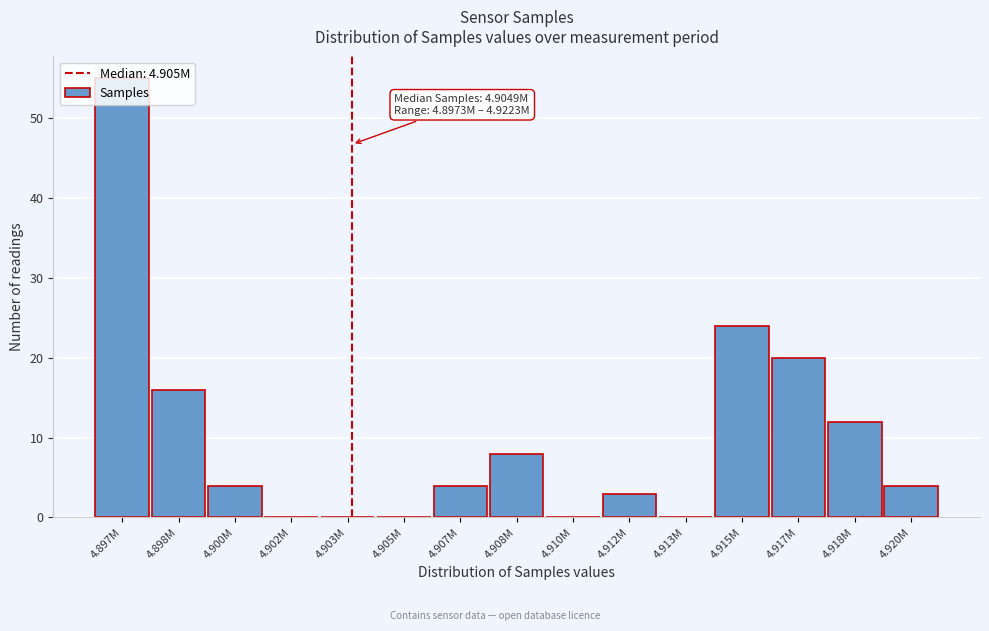

What is the greatest value displayed?

55